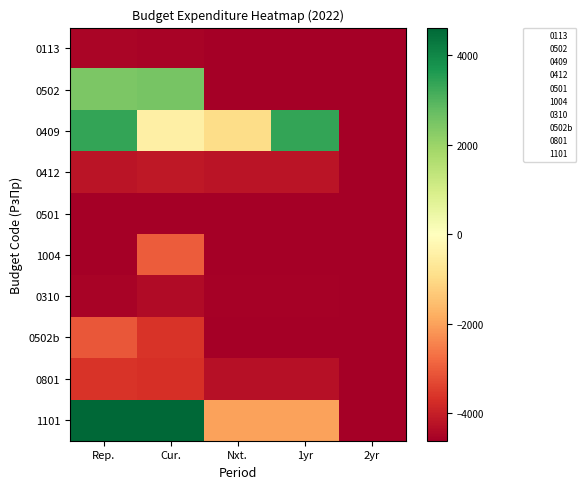

Reading right to left, extract all data points from this chart.

0113: 2yr=-4610.1	1yr=-4580.1	Nxt.=-4580.1	Cur.=-4510.1	Rep.=-4486.1
0502: 2yr=-4610.1	1yr=-4610.1	Nxt.=-4610.1	Cur.=2506.8	Rep.=2440.0
0409: 2yr=-4610.1	1yr=3349.6	Nxt.=-963.2	Cur.=-445.6	Rep.=3360.7
0412: 2yr=-4610.1	1yr=-4210.1	Nxt.=-4210.1	Cur.=-4130.1	Rep.=-4204.7
0501: 2yr=-4610.1	1yr=-4610.1	Nxt.=-4610.1	Cur.=-4610.1	Rep.=-4610.1
1004: 2yr=-4610.1	1yr=-4610.1	Nxt.=-4610.1	Cur.=-3014.4	Rep.=-4610.1
0310: 2yr=-4610.1	1yr=-4560.1	Nxt.=-4560.1	Cur.=-4360.1	Rep.=-4510.6
0502b: 2yr=-4610.1	1yr=-4610.1	Nxt.=-4610.1	Cur.=-3610.1	Rep.=-3072.6
0801: 2yr=-4610.1	1yr=-4256.1	Nxt.=-4256.1	Cur.=-3702.1	Rep.=-3634.1
1101: 2yr=-4610.1	1yr=-1987.0	Nxt.=-1987.0	Cur.=40611.1	Rep.=31561.0